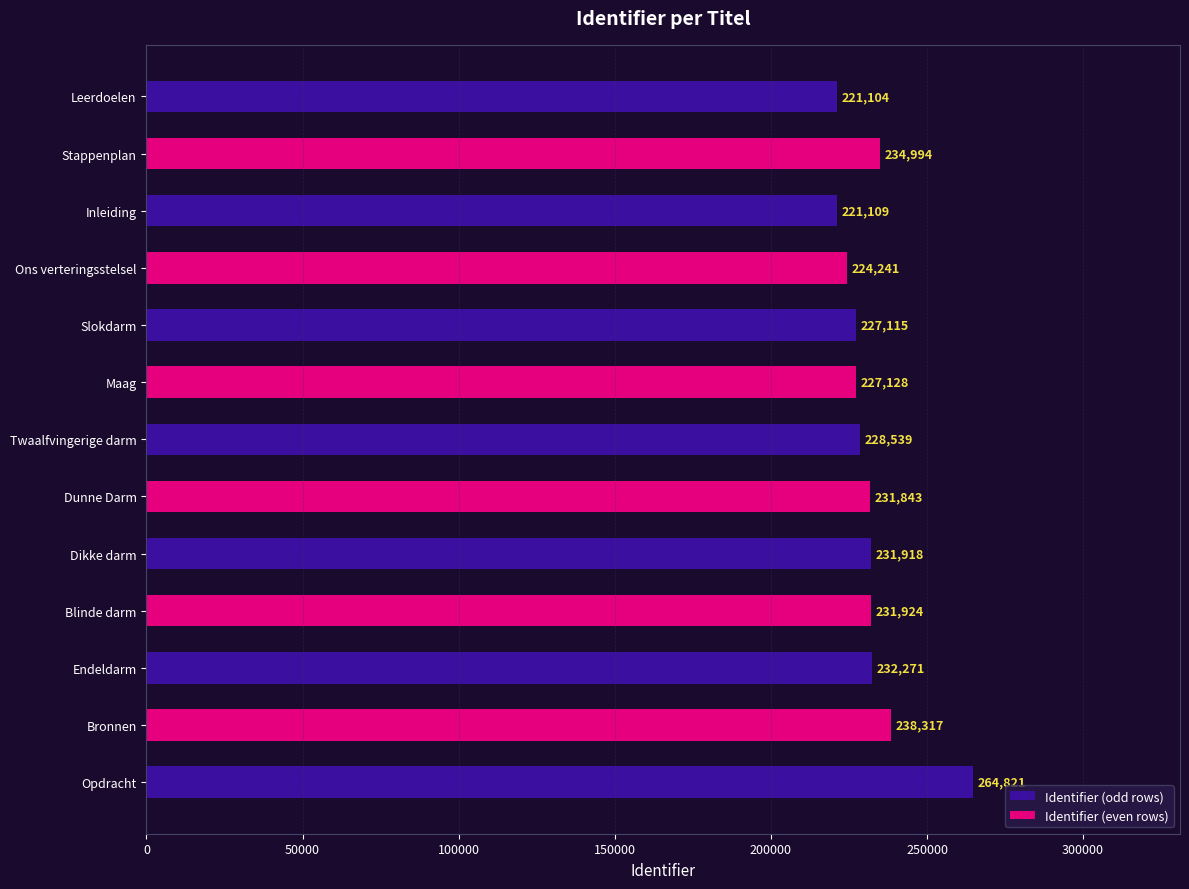

Reading right to left, extract all data points from this chart.

Opdracht=264821	Bronnen=238317	Endeldarm=232271	Blinde darm=231924	Dikke darm=231918	Dunne Darm=231843	Twaalfvingerige darm=228539	Maag=227128	Slokdarm=227115	Ons verteringsstelsel=224241	Inleiding=221109	Stappenplan=234994	Leerdoelen=221104